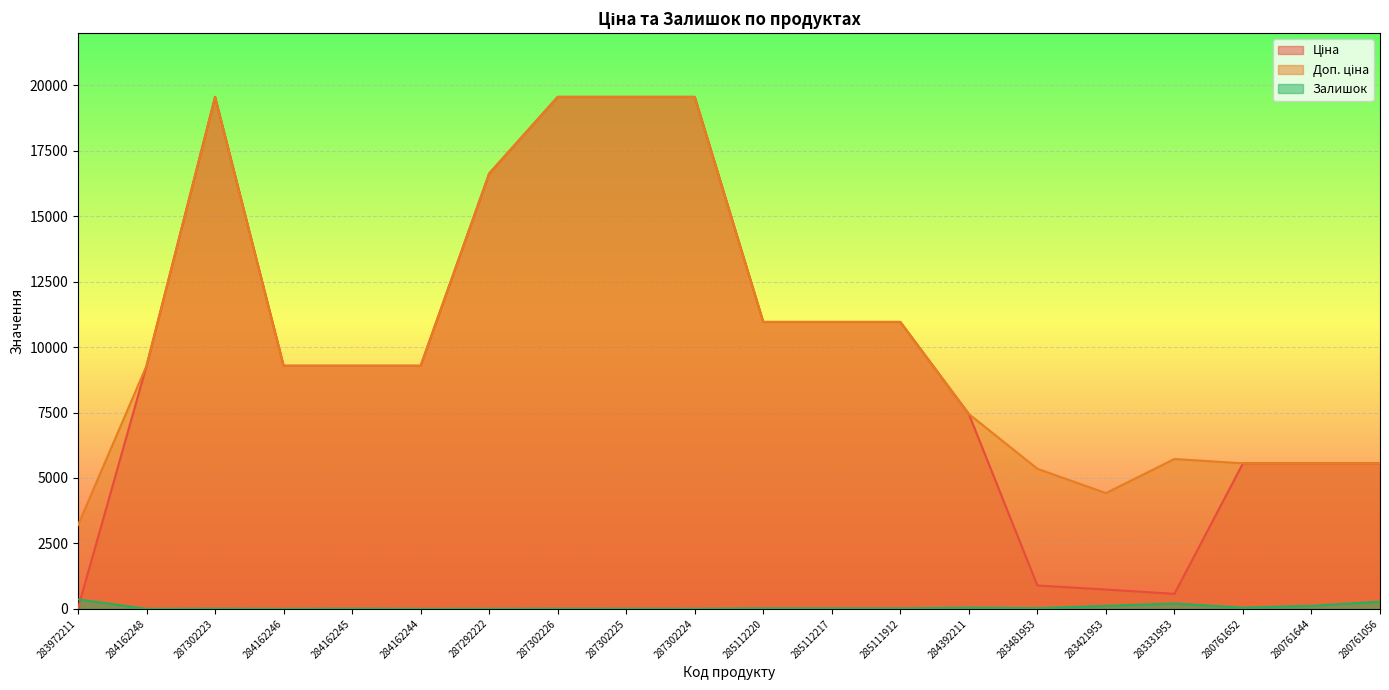

What is the value of the Доп. ціна point at the 5th from the left?

9290.5